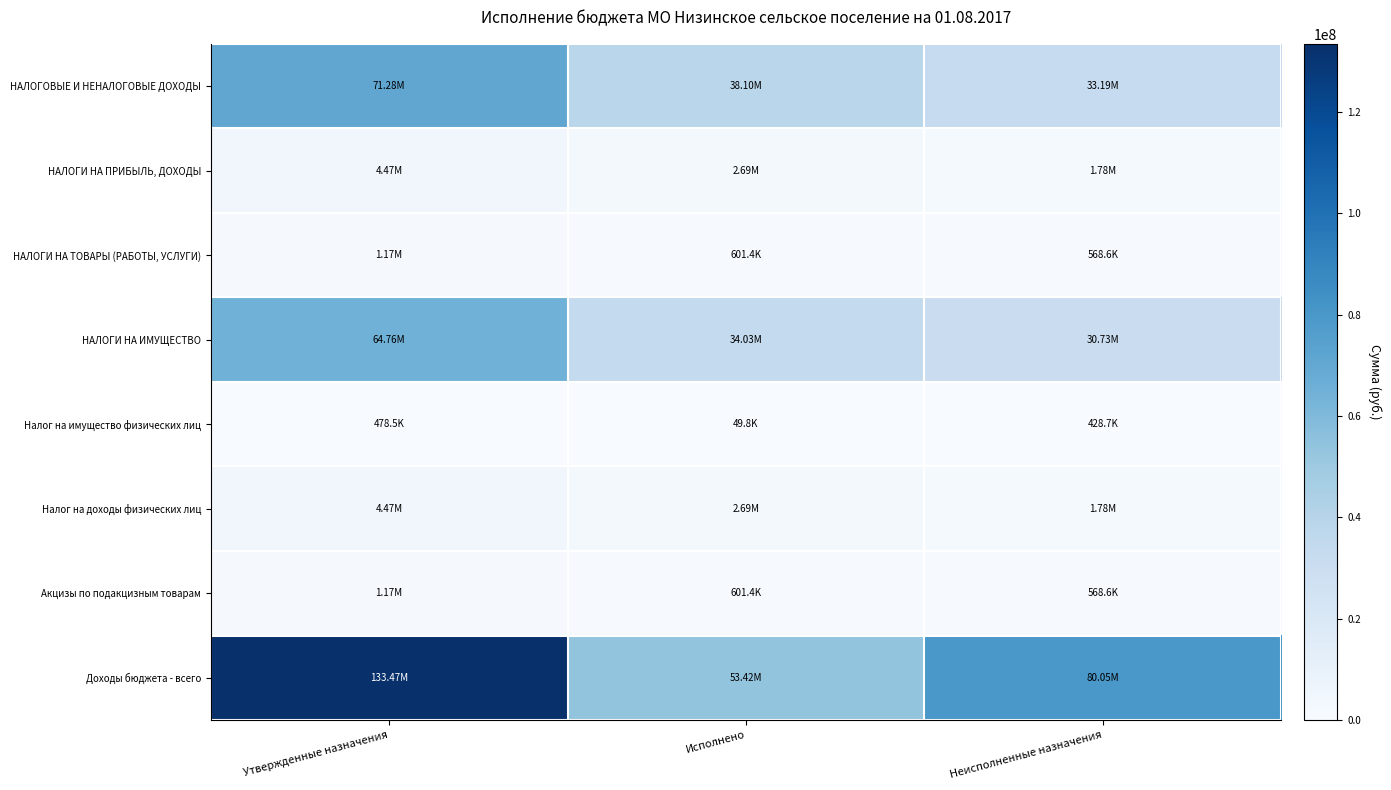

Count the number of categories in the chart.

3